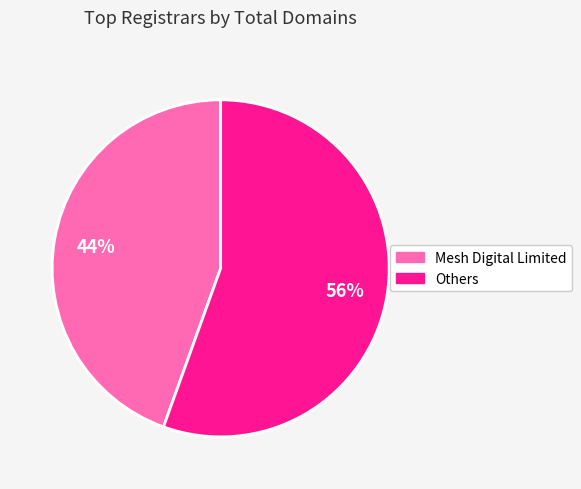

Does any single category account for the majority?

Yes